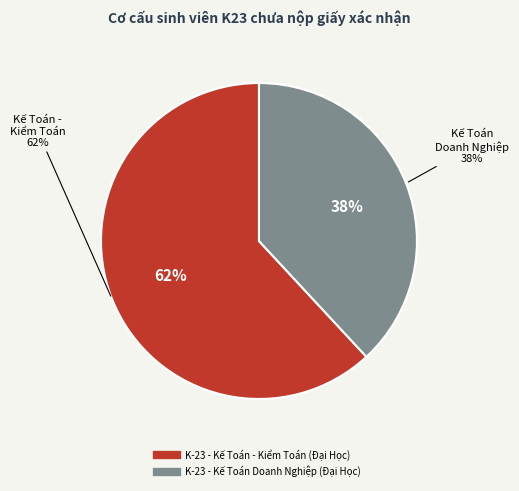

What percentage is the K-23 - Kế Toán Doanh Nghiệp (Đại Học) slice, to the nearest percent?

38%